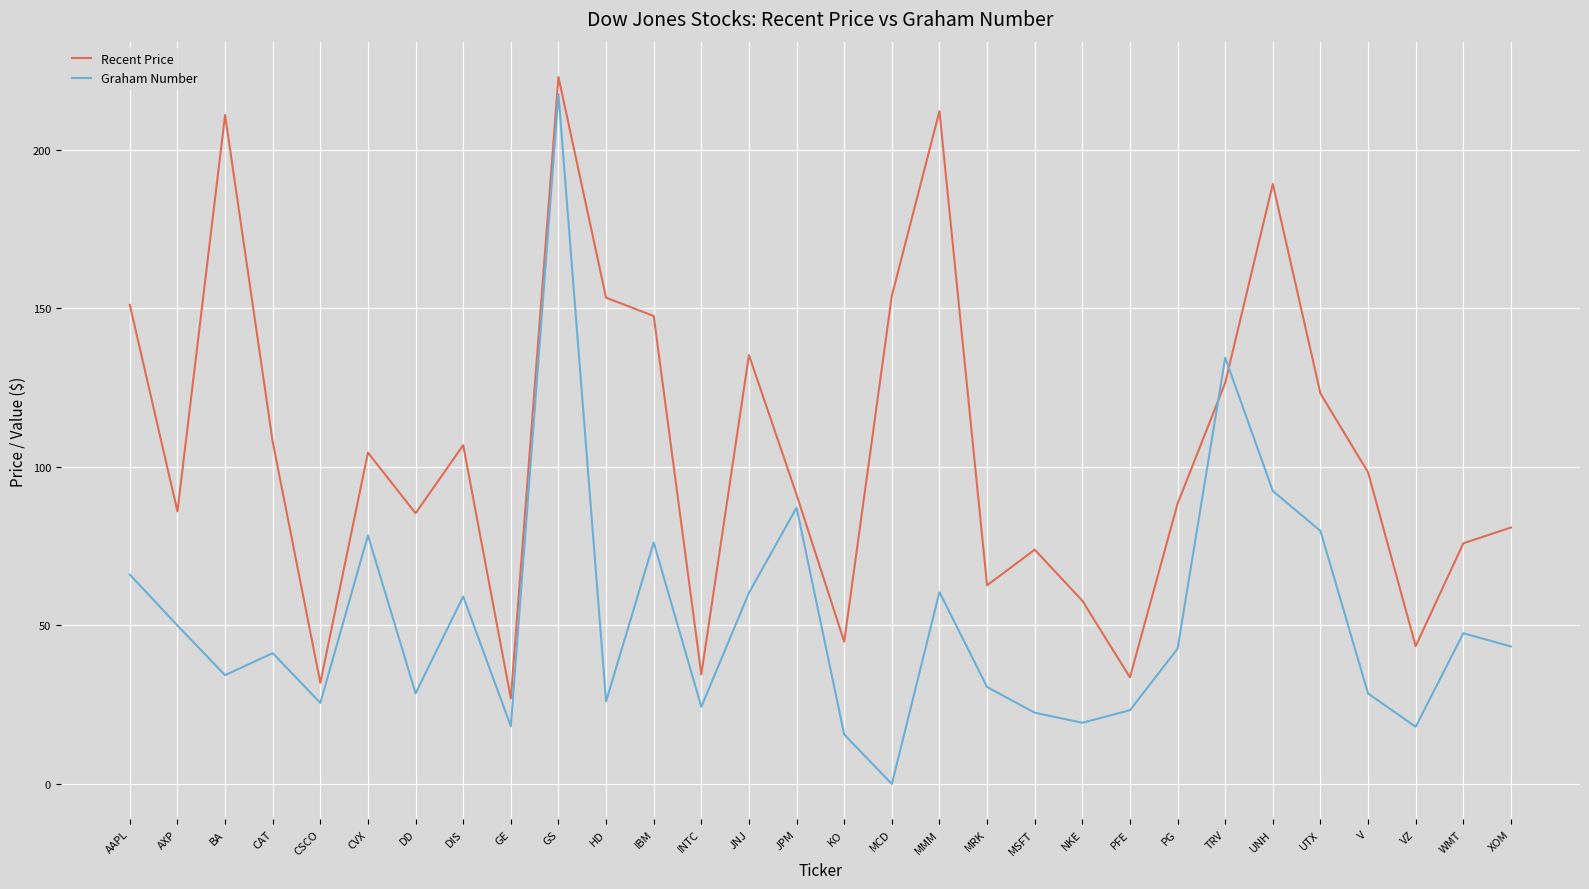

Which series has the largest range (max minus min)?

Graham Number